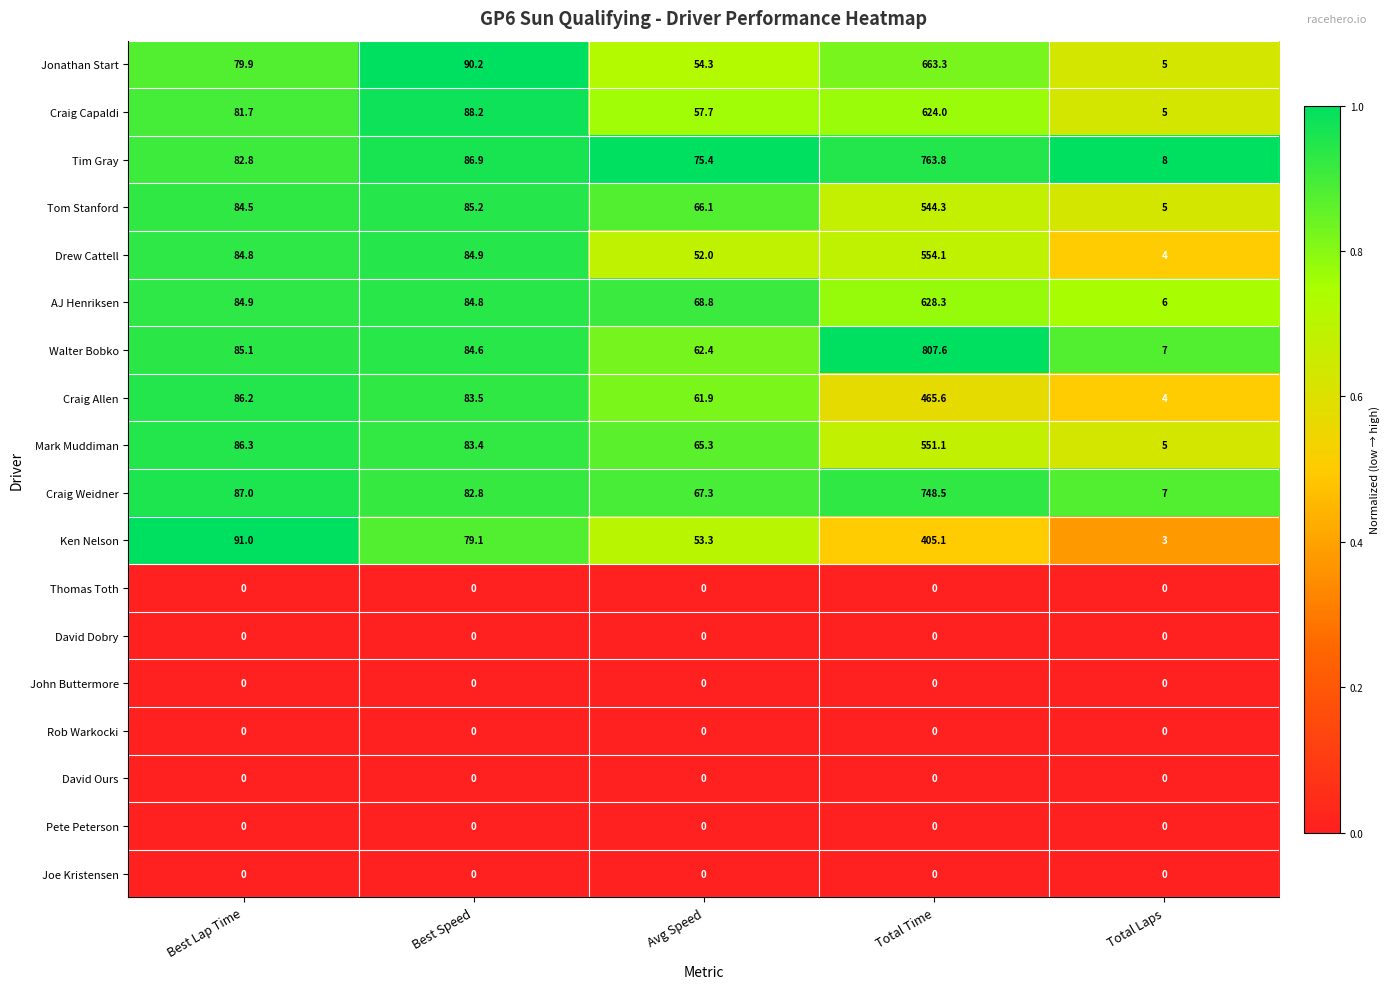

Rank the categories by Craig Allen value from highest to lowest.

Total Time, Best Lap Time, Best Speed, Avg Speed, Total Laps